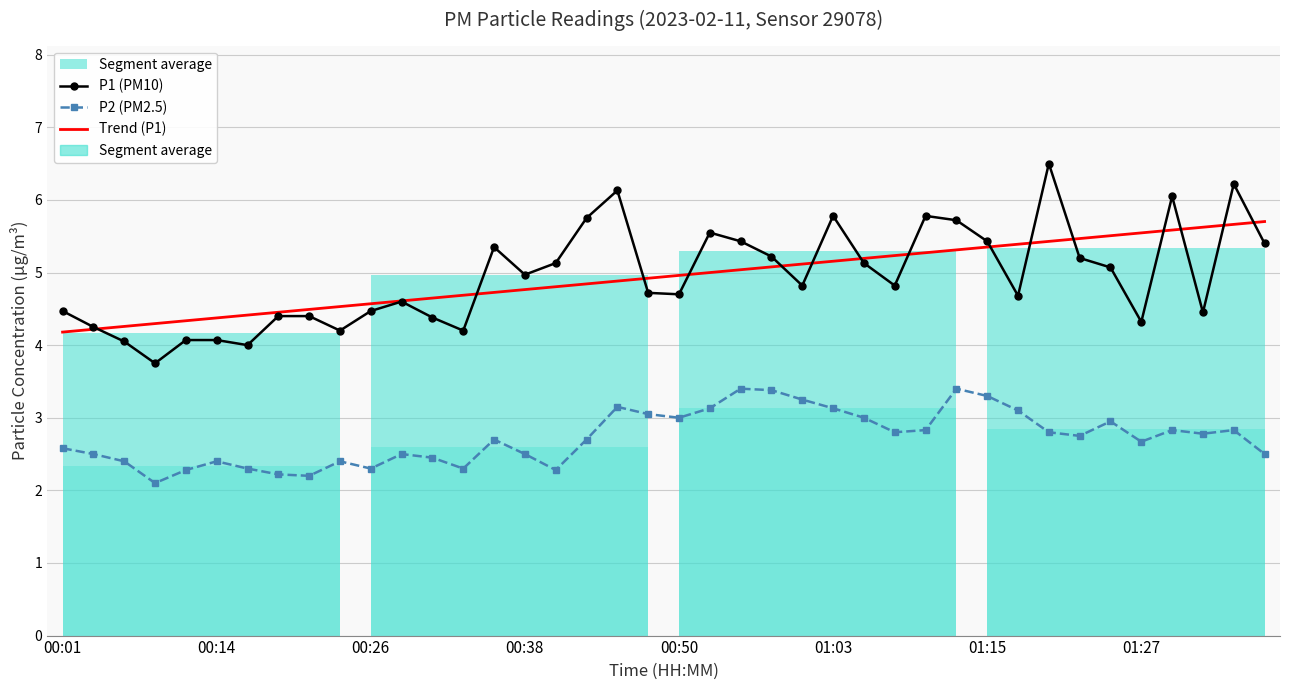

What is the label of the 7th point from the left?

01:15